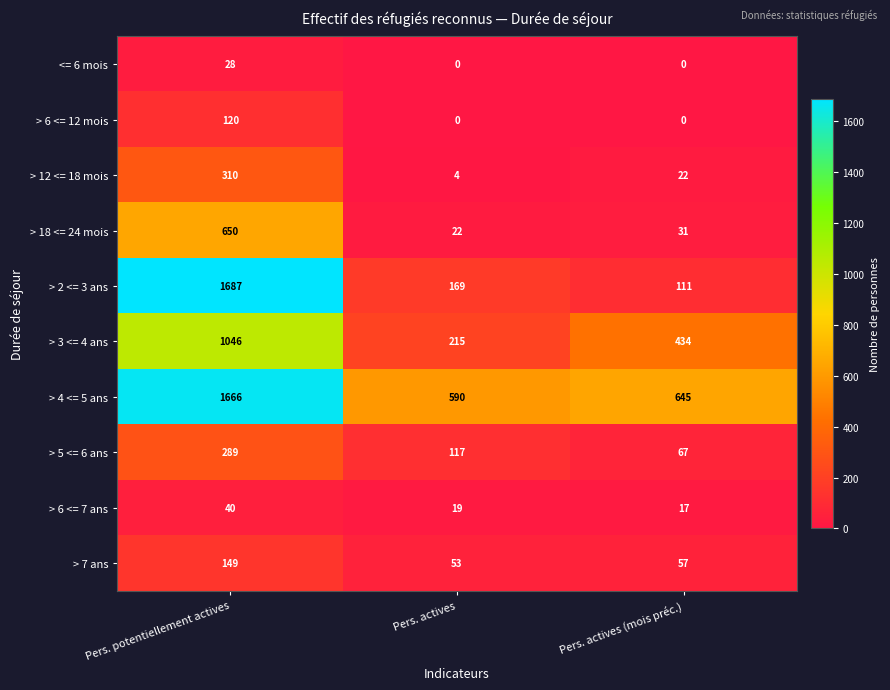

What is the highest value of the > 18 <= 24 mois series?

650